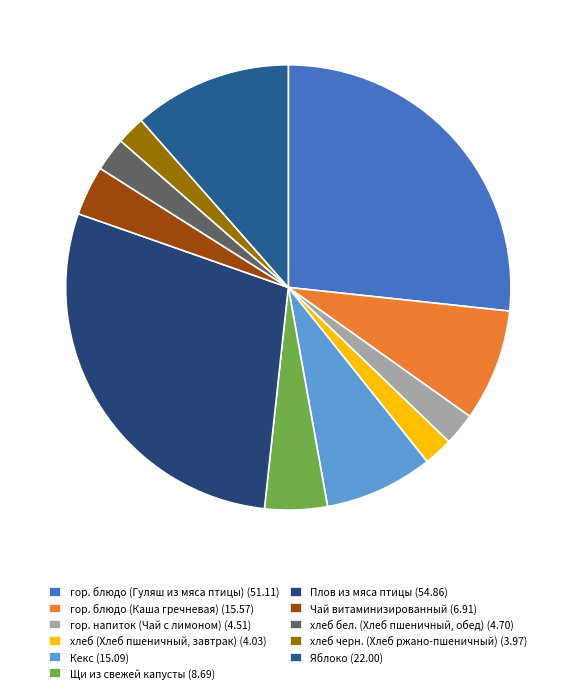

To the nearest percent, what is the combined percentage of хлеб бел. (Хлеб пшеничный, обед) and Яблоко?

14%